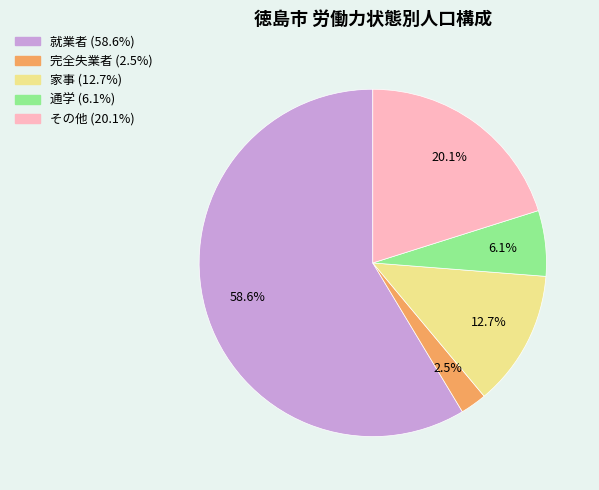

Between 通学 and 完全失業者, which is larger?

通学